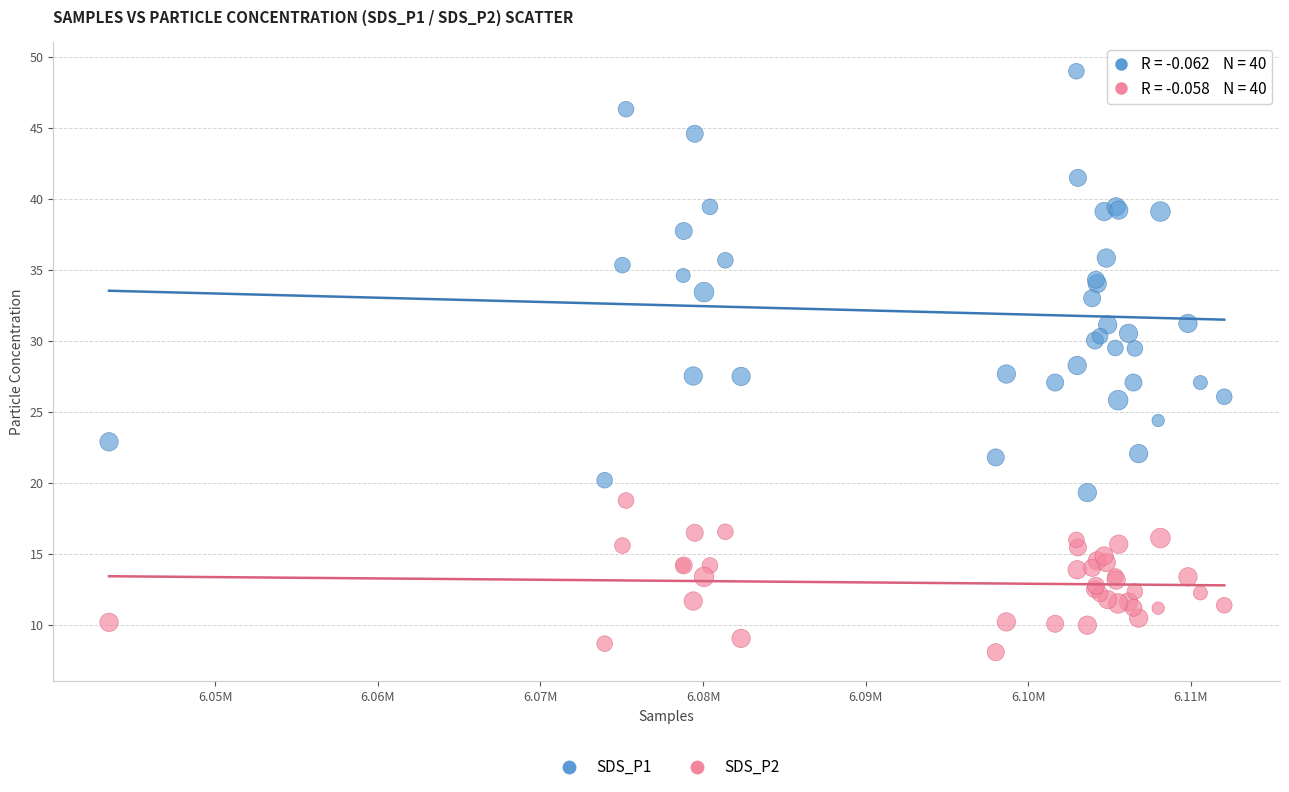

Which series has the widest spread of Y values?

SDS_P1